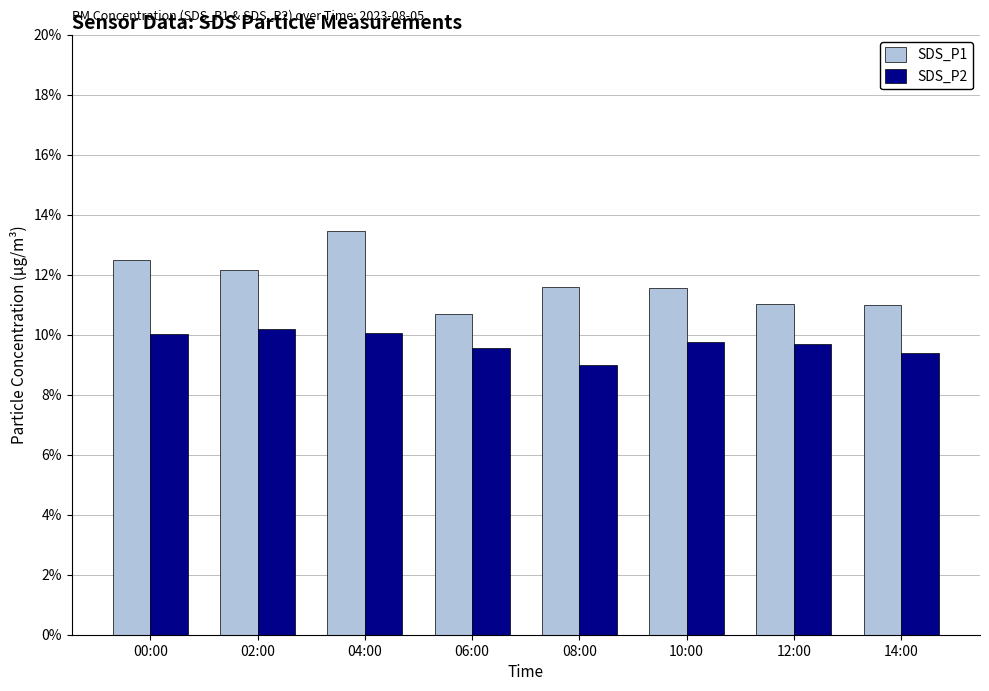

At which category is the sum across all series the highest?

04:00